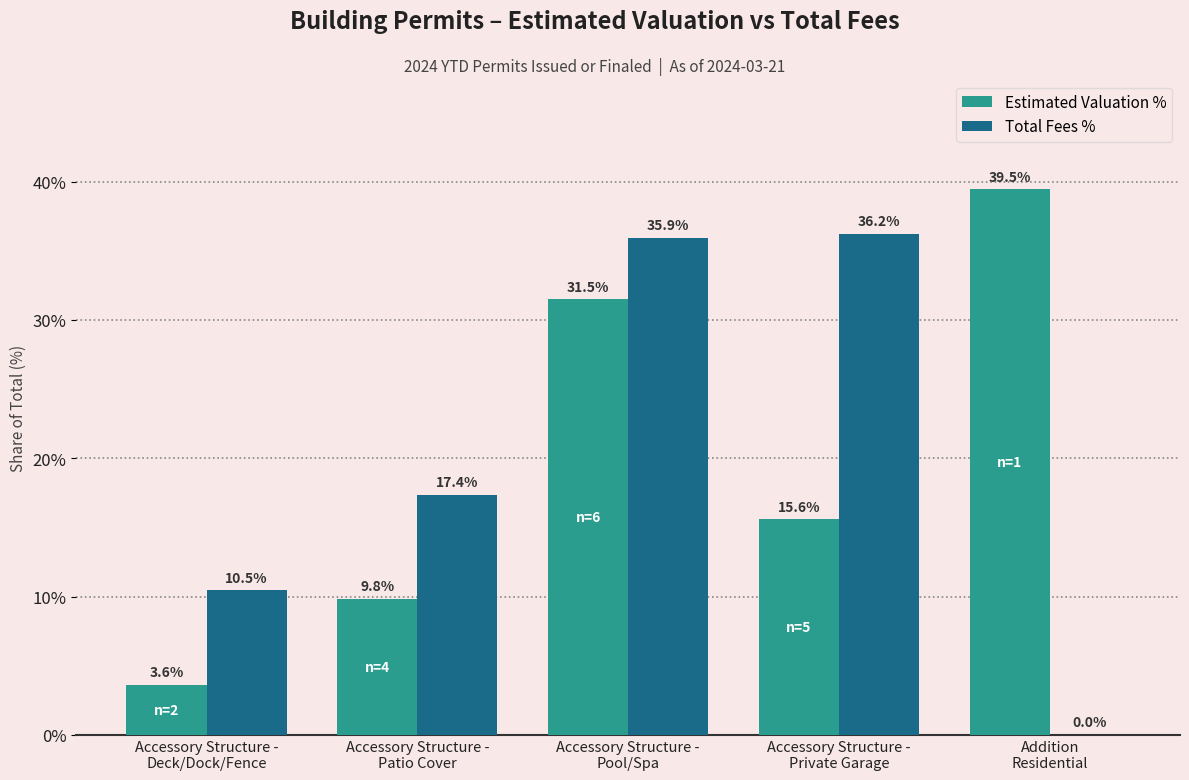

Where does the Total Fees % series first go above 17?

Accessory Structure -
Patio Cover